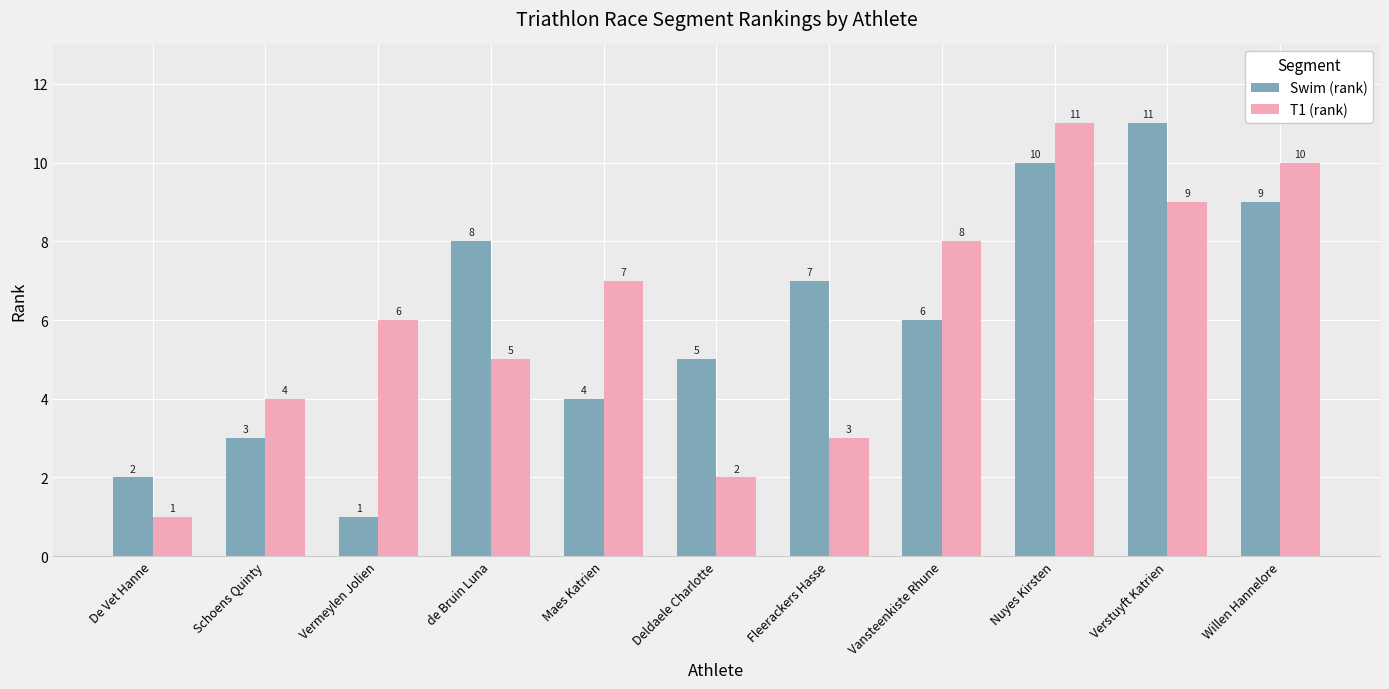

How many distinct data groups are displayed?

2